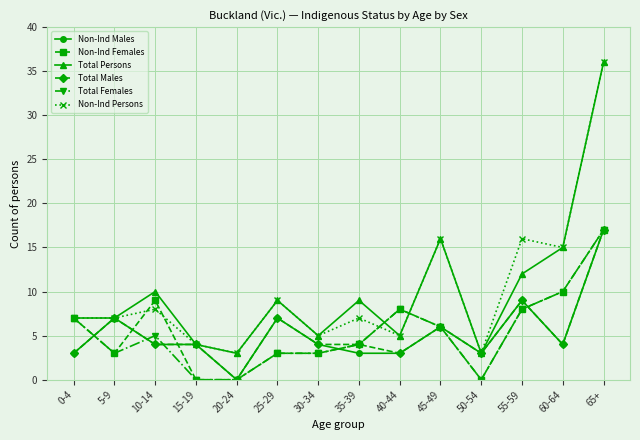

What is the difference between the maximum and minimum values in the Non-Ind Persons series?

33